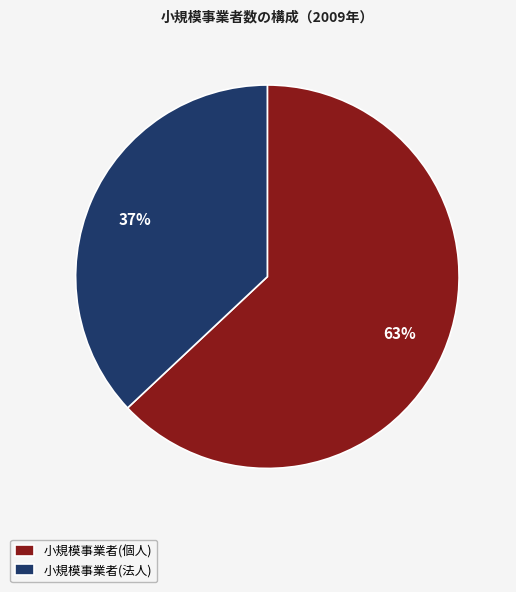

Is there any slice that represents more than half of the pie?

Yes